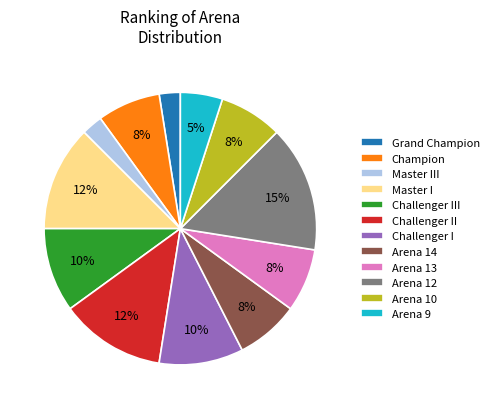

How many slices are in this pie chart?

12